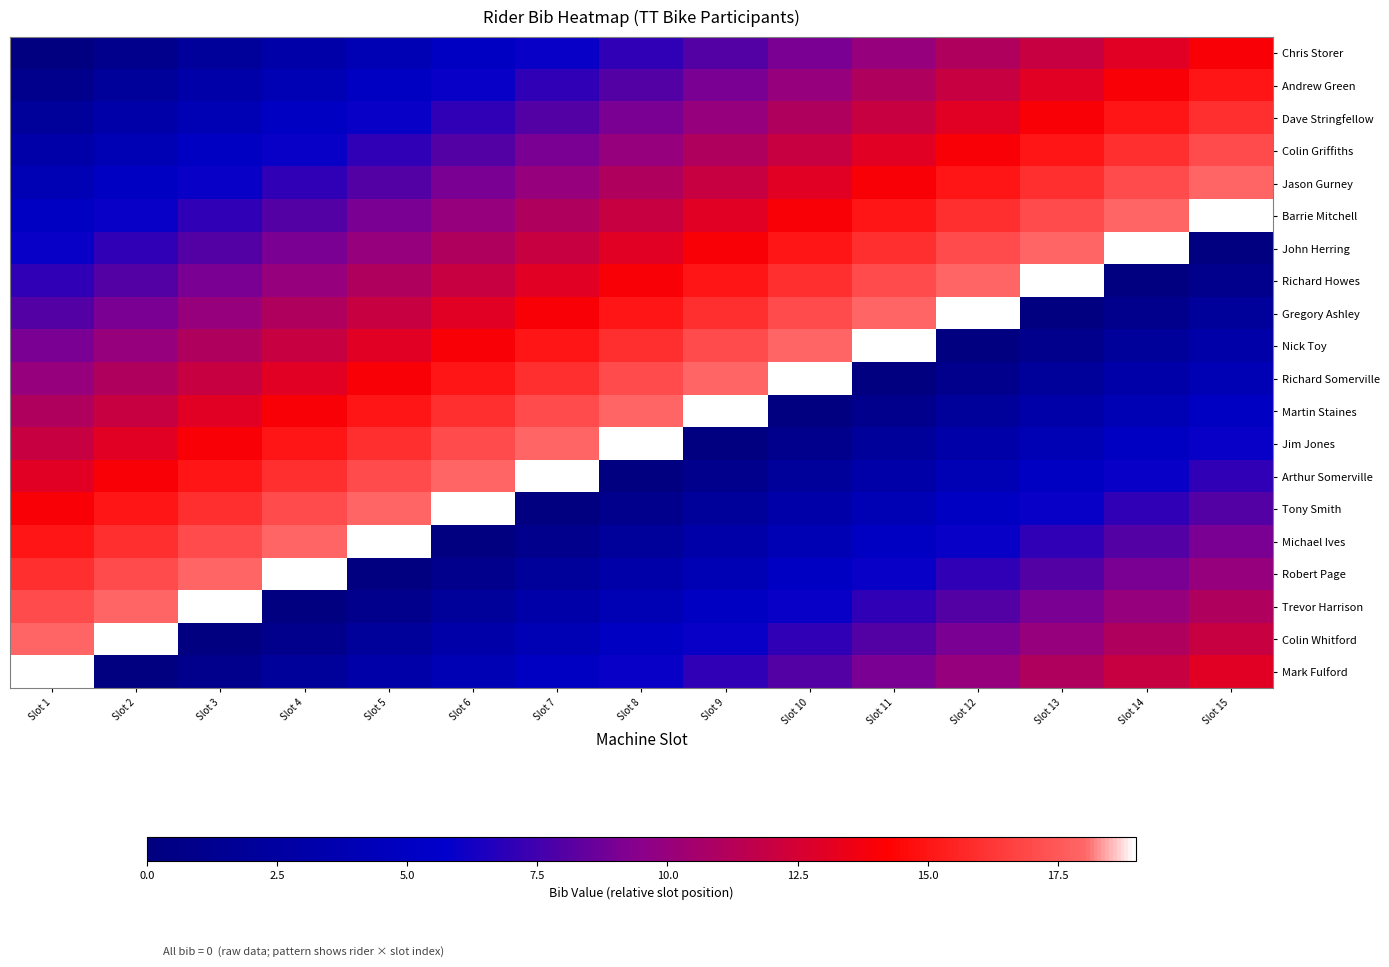

Reading left to right, extract all data points from this chart.

Chris Storer: Slot 1=0	Slot 2=1	Slot 3=2	Slot 4=3	Slot 5=4	Slot 6=5	Slot 7=6	Slot 8=7	Slot 9=8	Slot 10=9	Slot 11=10	Slot 12=11	Slot 13=12	Slot 14=13	Slot 15=14
Andrew Green: Slot 1=1	Slot 2=2	Slot 3=3	Slot 4=4	Slot 5=5	Slot 6=6	Slot 7=7	Slot 8=8	Slot 9=9	Slot 10=10	Slot 11=11	Slot 12=12	Slot 13=13	Slot 14=14	Slot 15=15
Dave Stringfellow: Slot 1=2	Slot 2=3	Slot 3=4	Slot 4=5	Slot 5=6	Slot 6=7	Slot 7=8	Slot 8=9	Slot 9=10	Slot 10=11	Slot 11=12	Slot 12=13	Slot 13=14	Slot 14=15	Slot 15=16
Colin Griffiths: Slot 1=3	Slot 2=4	Slot 3=5	Slot 4=6	Slot 5=7	Slot 6=8	Slot 7=9	Slot 8=10	Slot 9=11	Slot 10=12	Slot 11=13	Slot 12=14	Slot 13=15	Slot 14=16	Slot 15=17
Jason Gurney: Slot 1=4	Slot 2=5	Slot 3=6	Slot 4=7	Slot 5=8	Slot 6=9	Slot 7=10	Slot 8=11	Slot 9=12	Slot 10=13	Slot 11=14	Slot 12=15	Slot 13=16	Slot 14=17	Slot 15=18
Barrie Mitchell: Slot 1=5	Slot 2=6	Slot 3=7	Slot 4=8	Slot 5=9	Slot 6=10	Slot 7=11	Slot 8=12	Slot 9=13	Slot 10=14	Slot 11=15	Slot 12=16	Slot 13=17	Slot 14=18	Slot 15=19
John Herring: Slot 1=6	Slot 2=7	Slot 3=8	Slot 4=9	Slot 5=10	Slot 6=11	Slot 7=12	Slot 8=13	Slot 9=14	Slot 10=15	Slot 11=16	Slot 12=17	Slot 13=18	Slot 14=19	Slot 15=0
Richard Howes: Slot 1=7	Slot 2=8	Slot 3=9	Slot 4=10	Slot 5=11	Slot 6=12	Slot 7=13	Slot 8=14	Slot 9=15	Slot 10=16	Slot 11=17	Slot 12=18	Slot 13=19	Slot 14=0	Slot 15=1
Gregory Ashley: Slot 1=8	Slot 2=9	Slot 3=10	Slot 4=11	Slot 5=12	Slot 6=13	Slot 7=14	Slot 8=15	Slot 9=16	Slot 10=17	Slot 11=18	Slot 12=19	Slot 13=0	Slot 14=1	Slot 15=2
Nick Toy: Slot 1=9	Slot 2=10	Slot 3=11	Slot 4=12	Slot 5=13	Slot 6=14	Slot 7=15	Slot 8=16	Slot 9=17	Slot 10=18	Slot 11=19	Slot 12=0	Slot 13=1	Slot 14=2	Slot 15=3
Richard Somerville: Slot 1=10	Slot 2=11	Slot 3=12	Slot 4=13	Slot 5=14	Slot 6=15	Slot 7=16	Slot 8=17	Slot 9=18	Slot 10=19	Slot 11=0	Slot 12=1	Slot 13=2	Slot 14=3	Slot 15=4
Martin Staines: Slot 1=11	Slot 2=12	Slot 3=13	Slot 4=14	Slot 5=15	Slot 6=16	Slot 7=17	Slot 8=18	Slot 9=19	Slot 10=0	Slot 11=1	Slot 12=2	Slot 13=3	Slot 14=4	Slot 15=5
Jim Jones: Slot 1=12	Slot 2=13	Slot 3=14	Slot 4=15	Slot 5=16	Slot 6=17	Slot 7=18	Slot 8=19	Slot 9=0	Slot 10=1	Slot 11=2	Slot 12=3	Slot 13=4	Slot 14=5	Slot 15=6
Arthur Somerville: Slot 1=13	Slot 2=14	Slot 3=15	Slot 4=16	Slot 5=17	Slot 6=18	Slot 7=19	Slot 8=0	Slot 9=1	Slot 10=2	Slot 11=3	Slot 12=4	Slot 13=5	Slot 14=6	Slot 15=7
Tony Smith: Slot 1=14	Slot 2=15	Slot 3=16	Slot 4=17	Slot 5=18	Slot 6=19	Slot 7=0	Slot 8=1	Slot 9=2	Slot 10=3	Slot 11=4	Slot 12=5	Slot 13=6	Slot 14=7	Slot 15=8
Michael Ives: Slot 1=15	Slot 2=16	Slot 3=17	Slot 4=18	Slot 5=19	Slot 6=0	Slot 7=1	Slot 8=2	Slot 9=3	Slot 10=4	Slot 11=5	Slot 12=6	Slot 13=7	Slot 14=8	Slot 15=9
Robert Page: Slot 1=16	Slot 2=17	Slot 3=18	Slot 4=19	Slot 5=0	Slot 6=1	Slot 7=2	Slot 8=3	Slot 9=4	Slot 10=5	Slot 11=6	Slot 12=7	Slot 13=8	Slot 14=9	Slot 15=10
Trevor Harrison: Slot 1=17	Slot 2=18	Slot 3=19	Slot 4=0	Slot 5=1	Slot 6=2	Slot 7=3	Slot 8=4	Slot 9=5	Slot 10=6	Slot 11=7	Slot 12=8	Slot 13=9	Slot 14=10	Slot 15=11
Colin Whitford: Slot 1=18	Slot 2=19	Slot 3=0	Slot 4=1	Slot 5=2	Slot 6=3	Slot 7=4	Slot 8=5	Slot 9=6	Slot 10=7	Slot 11=8	Slot 12=9	Slot 13=10	Slot 14=11	Slot 15=12
Mark Fulford: Slot 1=19	Slot 2=0	Slot 3=1	Slot 4=2	Slot 5=3	Slot 6=4	Slot 7=5	Slot 8=6	Slot 9=7	Slot 10=8	Slot 11=9	Slot 12=10	Slot 13=11	Slot 14=12	Slot 15=13